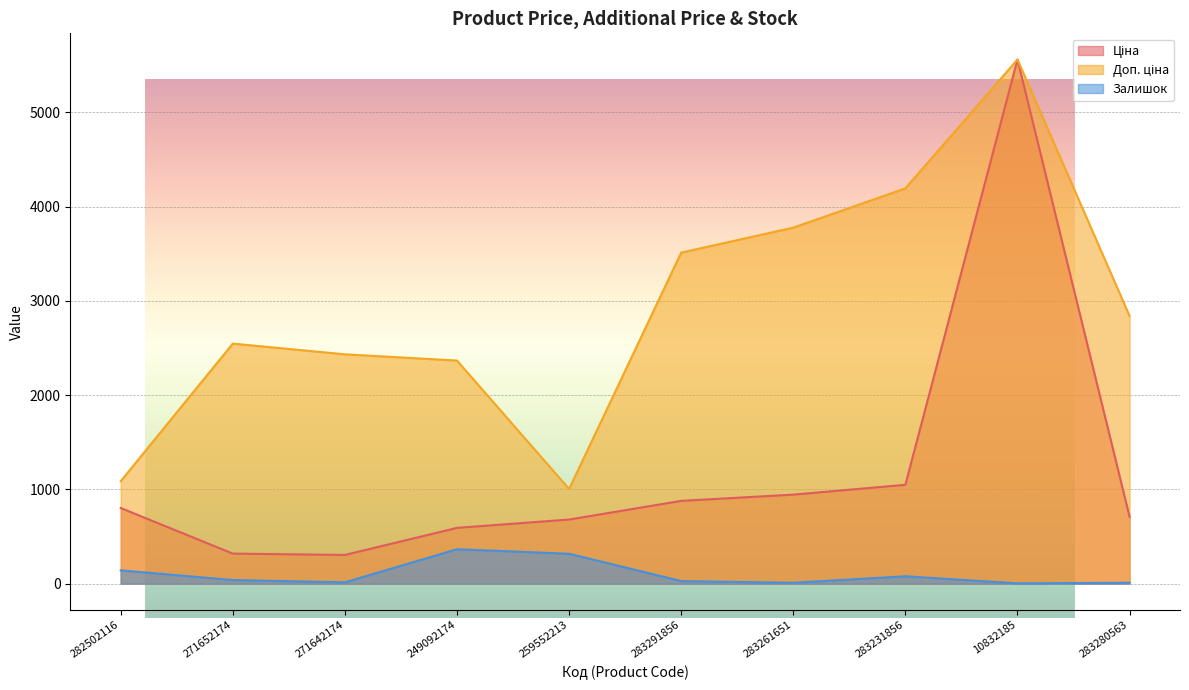

What is the difference between the maximum and minimum values in the Доп. ціна series?

4556.2